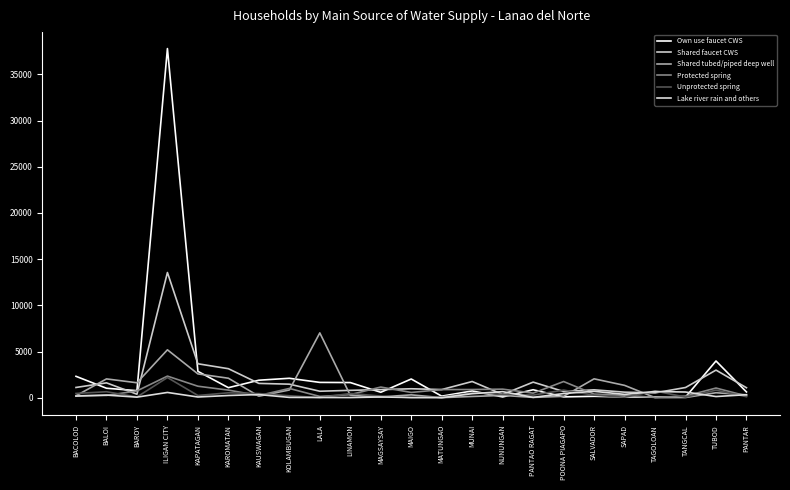

Which series changed the most between KAPATAGAN and PANTAO RAGAT?

Shared tubed/piped deep well